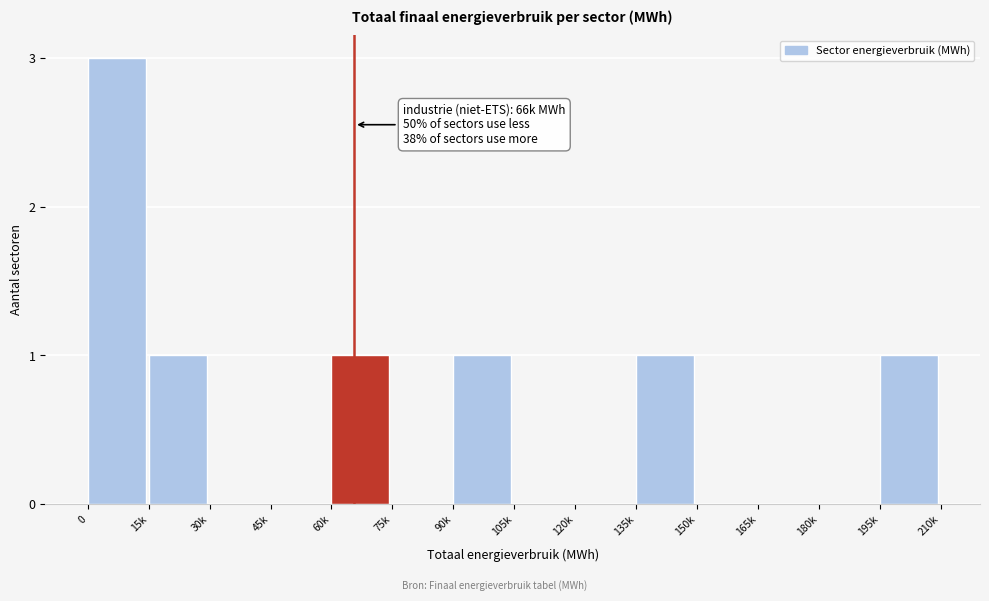

Reading left to right, what are all the values shown in this chart?

0=3	15k=1	30k=0	45k=0	60k=1	75k=0	90k=1	105k=0	120k=0	135k=1	150k=0	165k=0	180k=0	195k=1